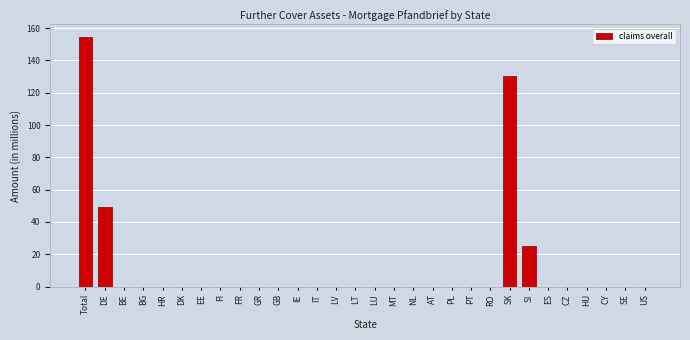

Reading left to right, extract all data points from this chart.

Total=154.6	DE=49.0	BE=0.0	BG=0.0	HR=0.0	DK=0.0	EE=0.0	FI=0.0	FR=0.0	GR=0.0	GB=0.0	IE=0.0	IT=0.0	LV=0.0	LT=0.0	LU=0.0	MT=0.0	NL=0.0	AT=0.0	PL=0.0	PT=0.0	RO=0.0	SK=130.6	SI=25.0	ES=0.0	CZ=0.0	HU=0.0	CY=0.0	SE=0.0	US=0.0